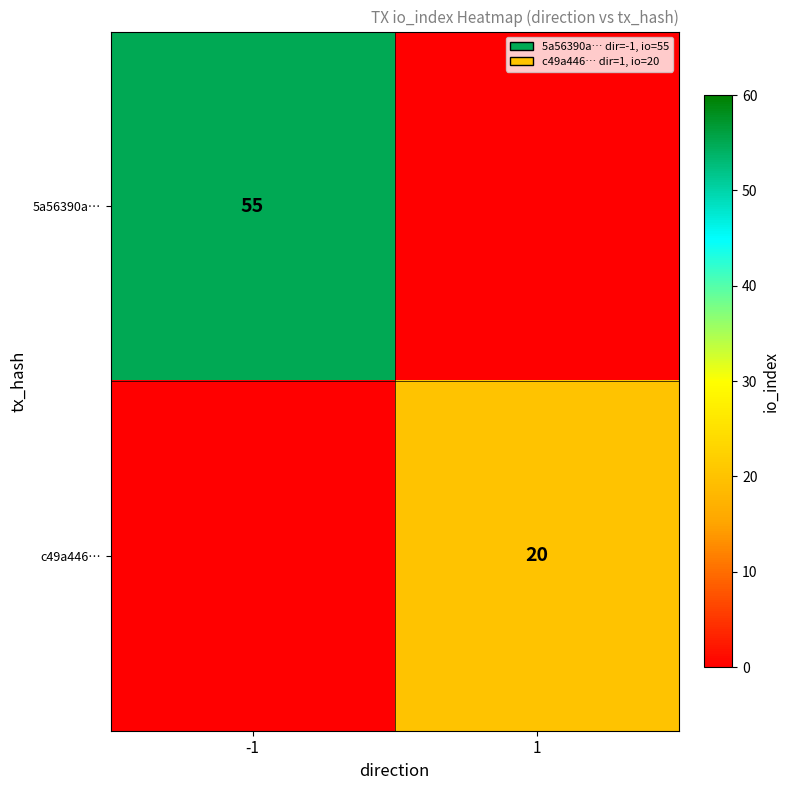

Is the value of c49a446… at 1 greater than the value of 5a56390a… at -1?

No